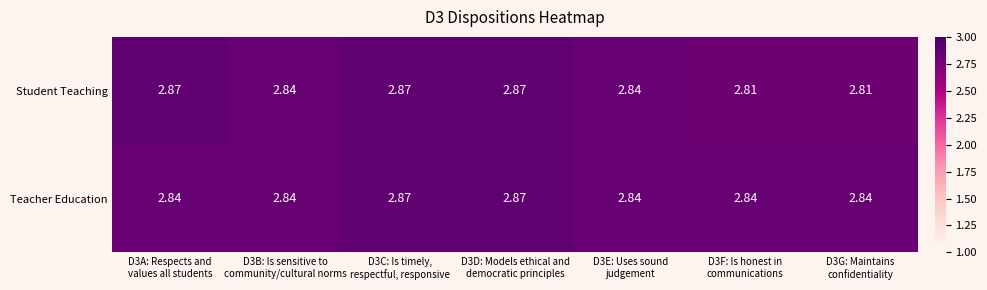

Which series has the widest spread of values?

Student Teaching